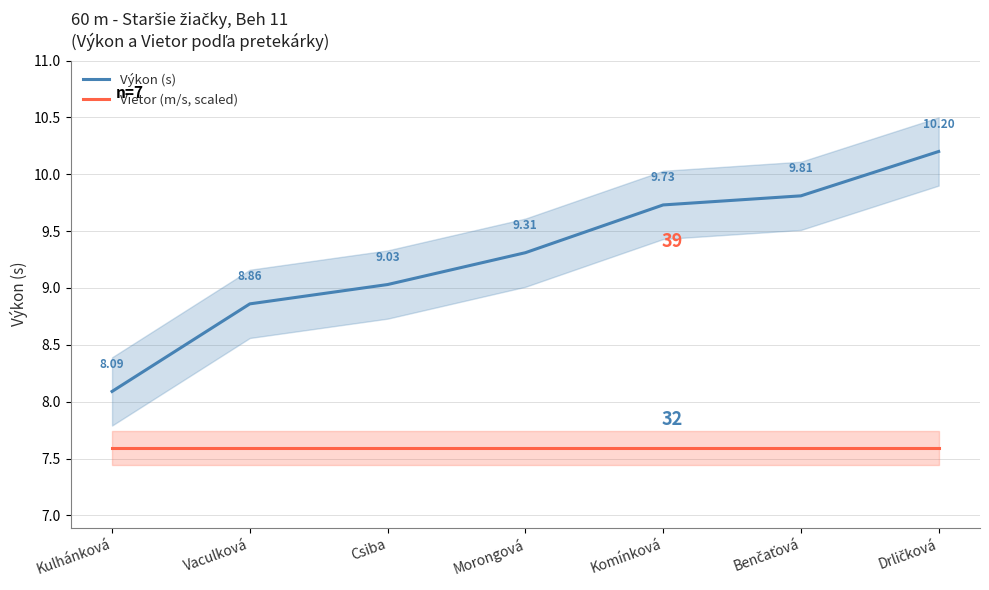

Rank the series by their average value, from highest to lowest.

Výkon (s), Vietor (m/s, scaled)